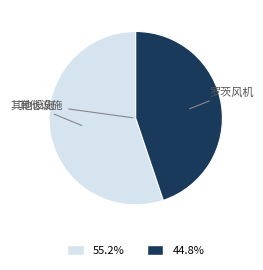

Between 罗茨风机 and 其他设施, which is larger?

其他设施